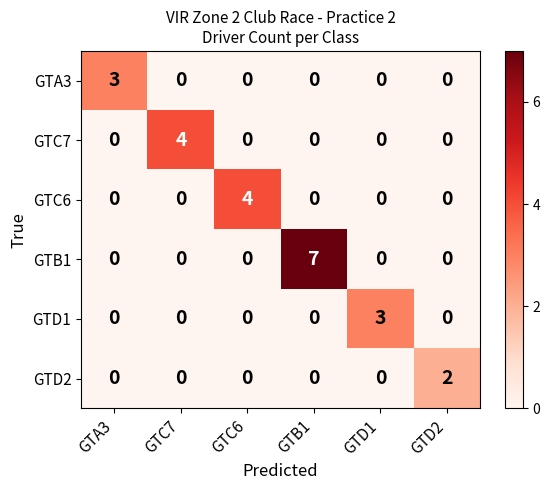

At how many categories does at least one series exceed 1?

6